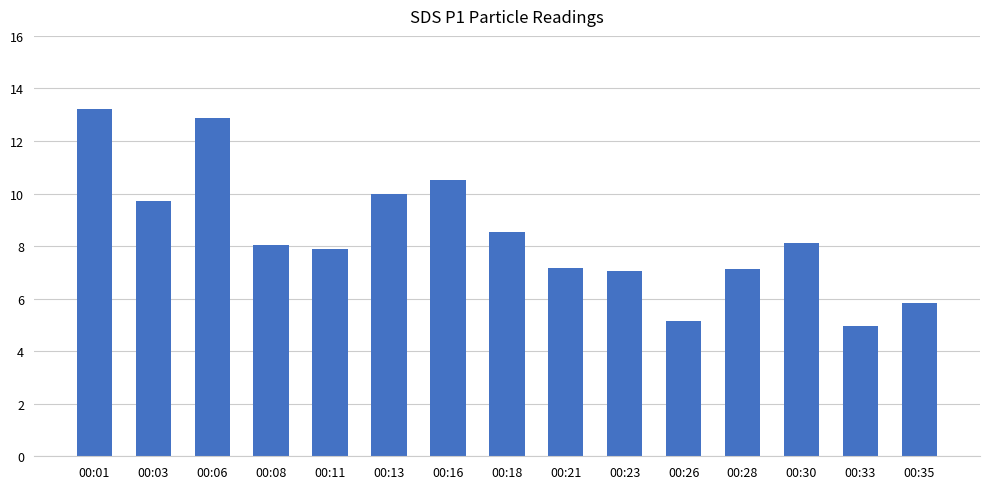

What is the difference between the values at 00:23 and 00:13?

2.9